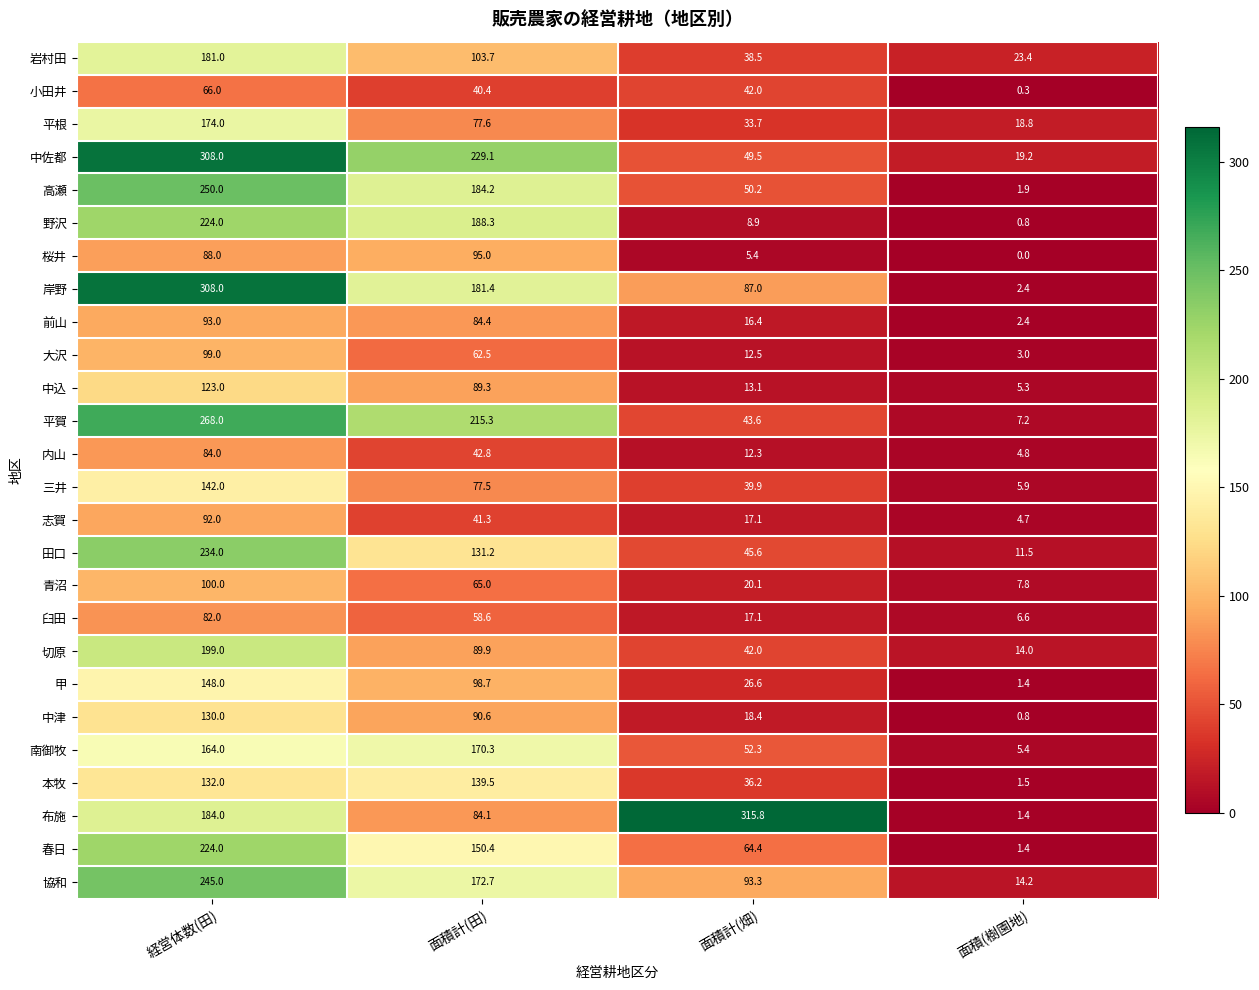

At which label does 桜井 reach its minimum?

面積(樹園地)